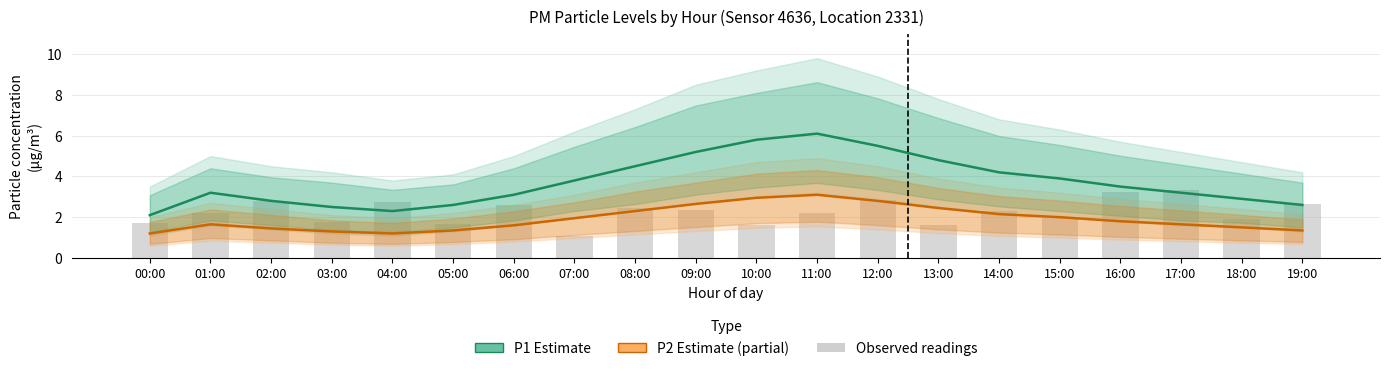

Does the chart contain stacked bars?

No